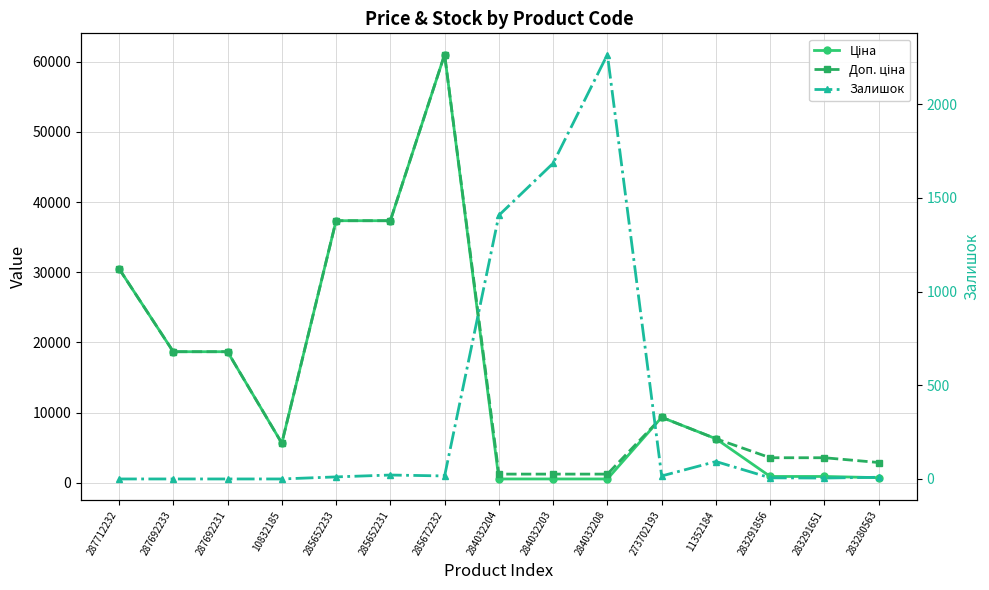

After their last crossing, which series has the higher values: Доп. ціна or Залишок?

Доп. ціна